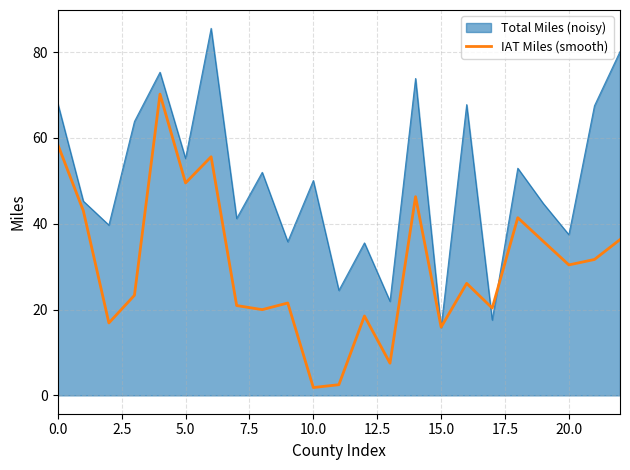

Rank the series by their average value, from lowest to highest.

IAT Miles (smooth), Total Miles (noisy)